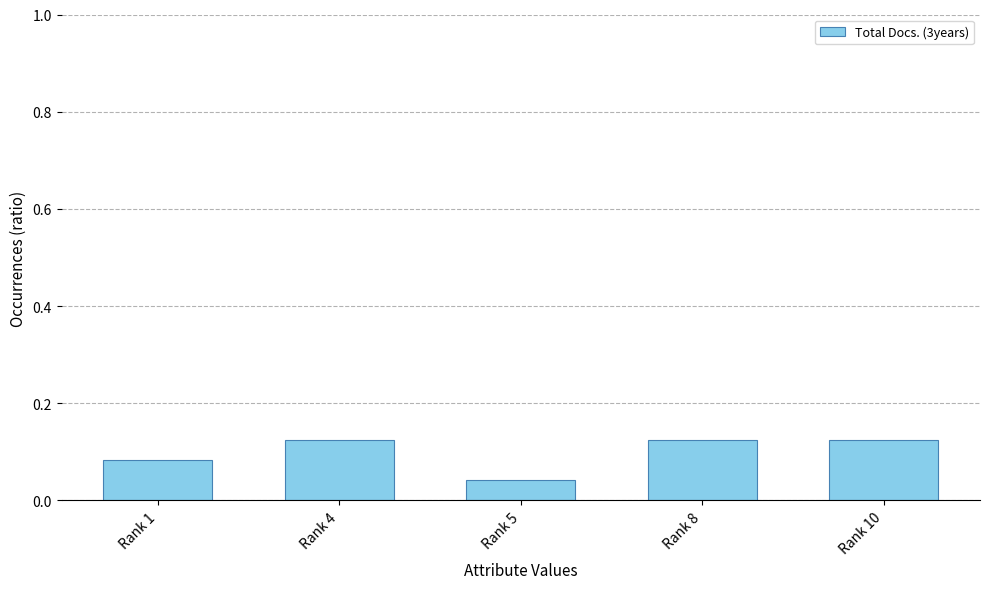

Which has a higher value, Rank 1 or Rank 4?

Rank 4